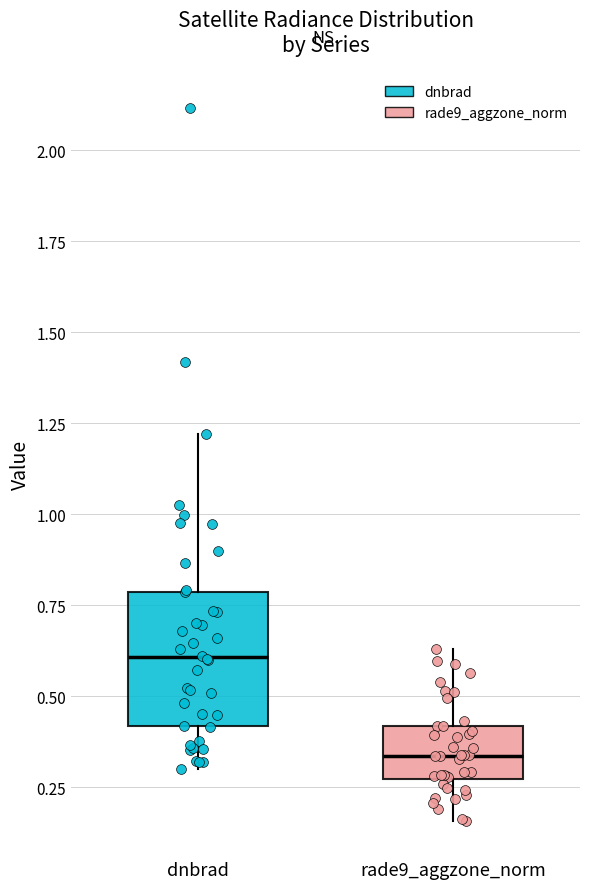

Which box has the lowest median line?

rade9_aggzone_norm